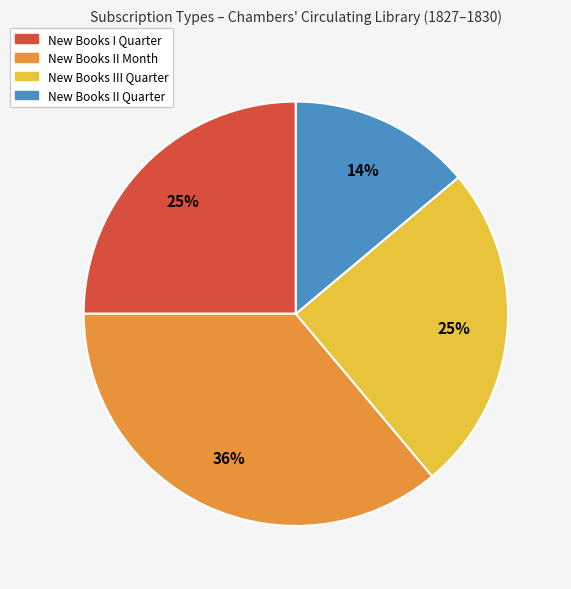

Count the number of slices in the pie.

4